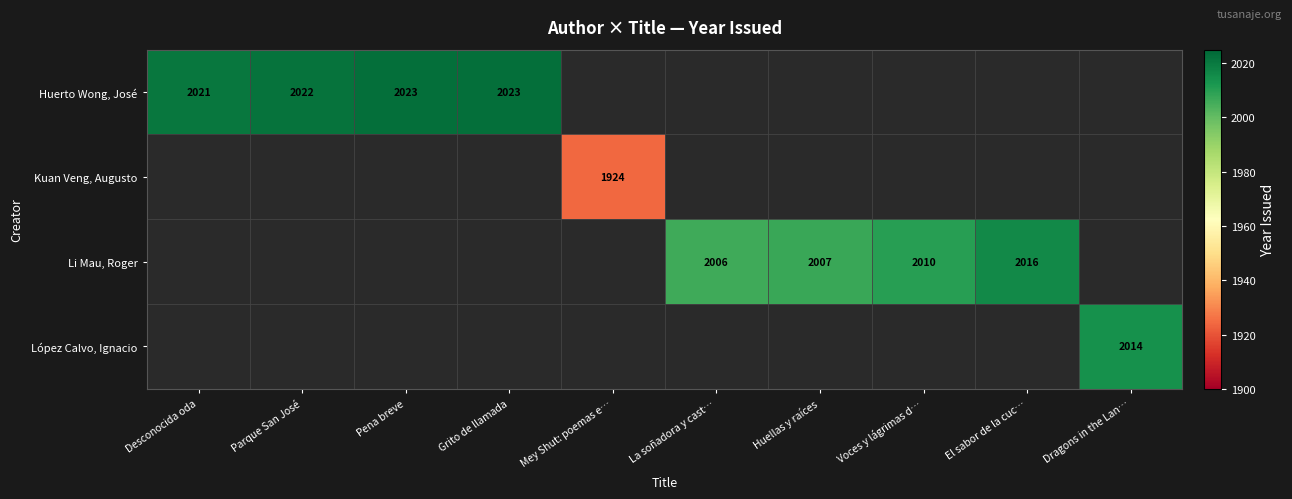

How many distinct data groups are displayed?

4